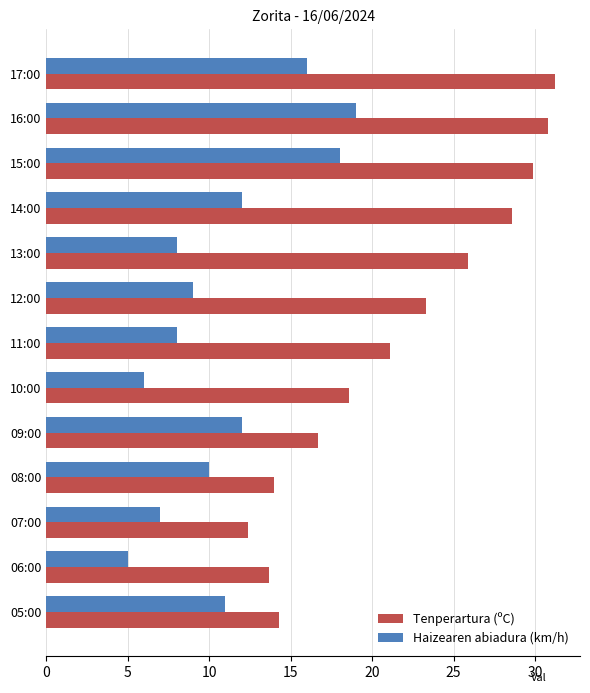

What is the average value of the Haizearen abiadura (km/h) series?

10.8